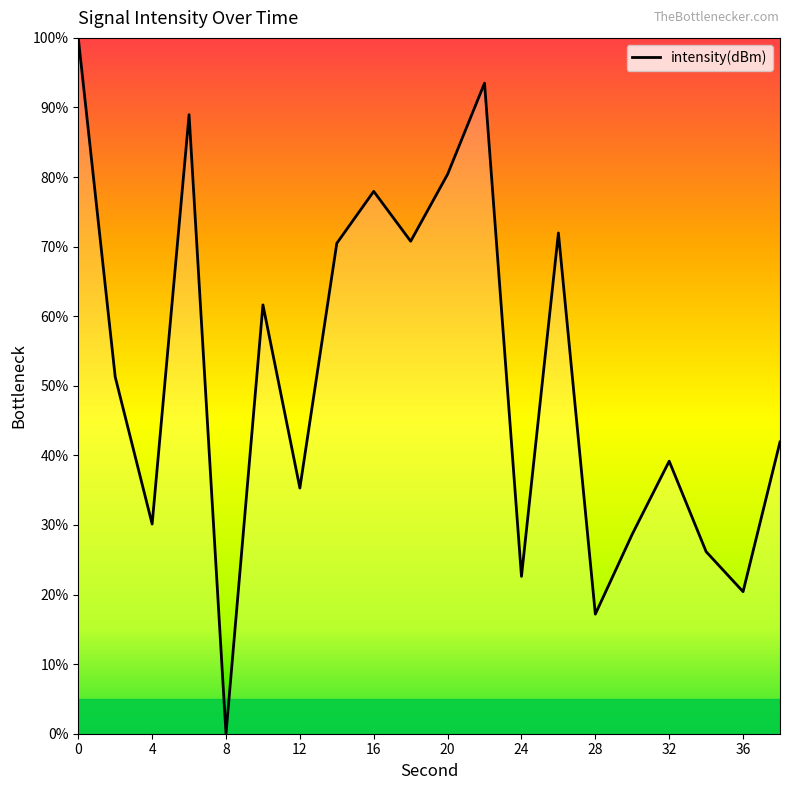

What is the maximum value shown in the chart?

100.0